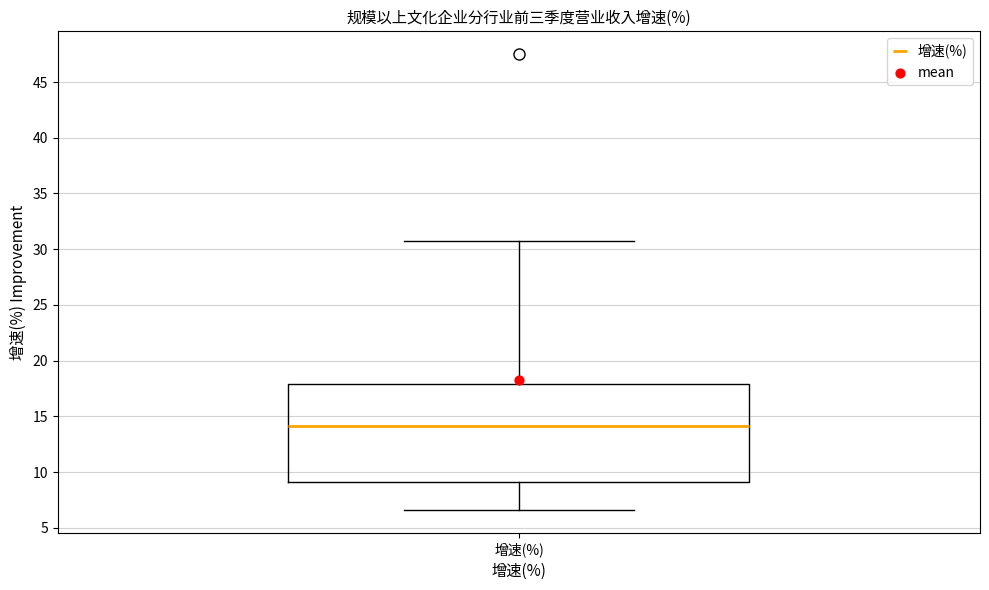

Transcribe this box plot: give where the median line is, the range the box spans, and where the two whiskers end, as read against the y-axis. The values are not printed on the chart, so give them approximately, as read against the axis.

median 14.0, box 9.0 to 18.0, whiskers 6.5 to 30.5